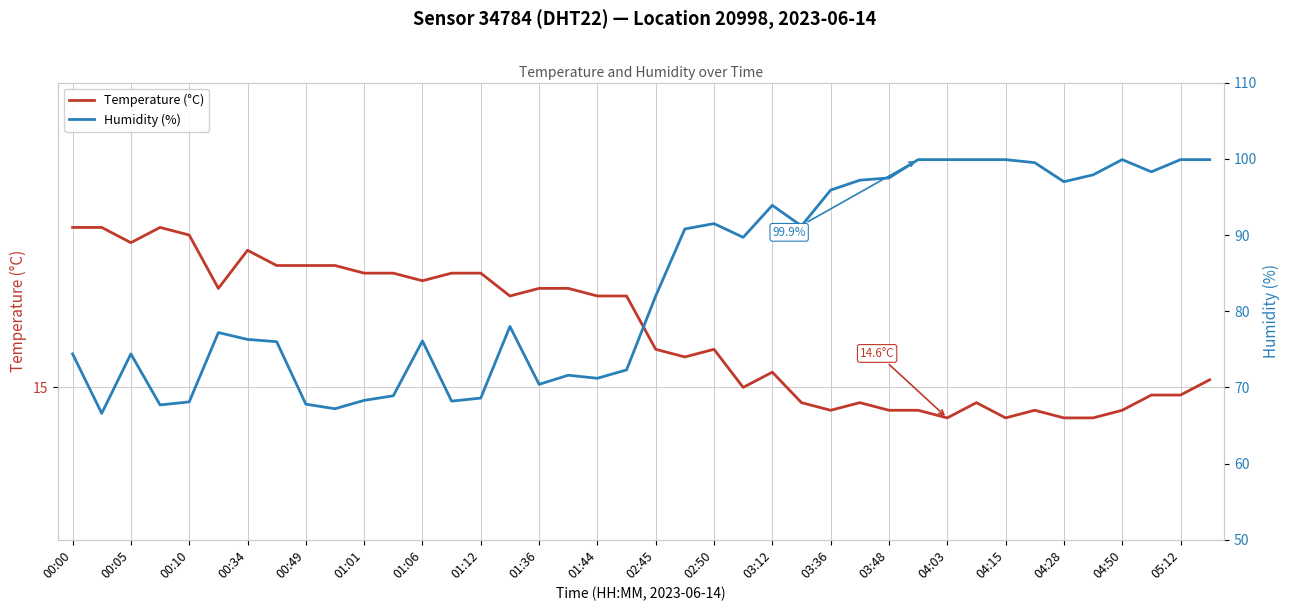

Is the value of Humidity (%) at 03:36 greater than the value of Temperature (°C) at 00:05?

Yes